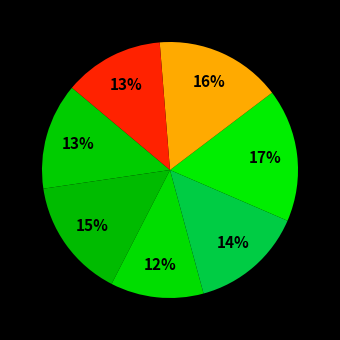

Which category has the smallest portion of the pie?

Slabý Michal